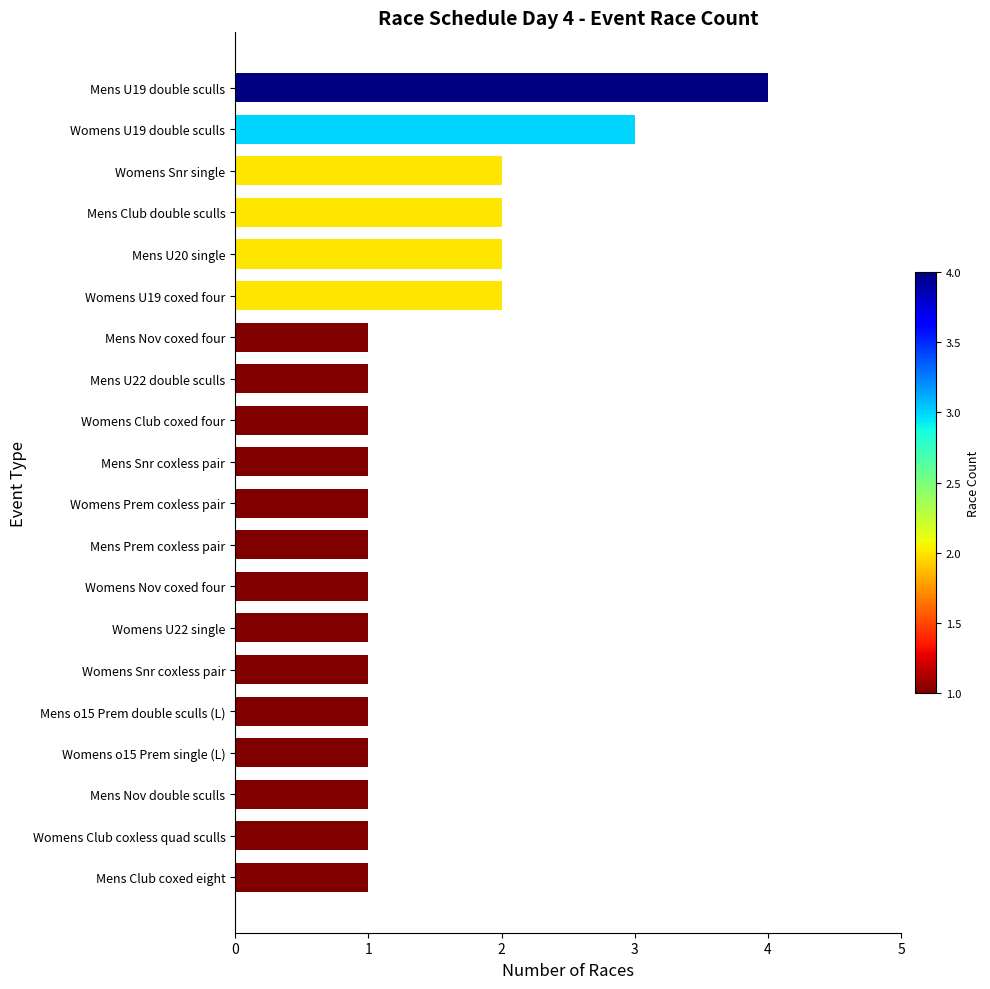

Approximately how many times larger is the value at Mens Nov double sculls compared to Womens Club coxed four?

1.0